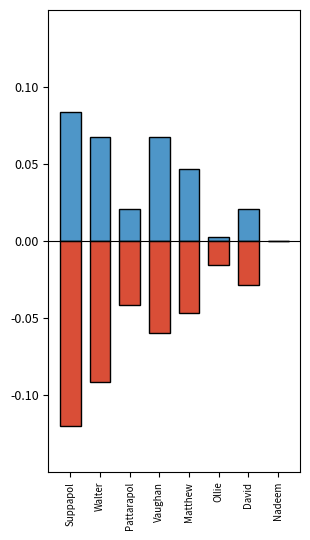

What is the minimum value for Balls?

-0.1